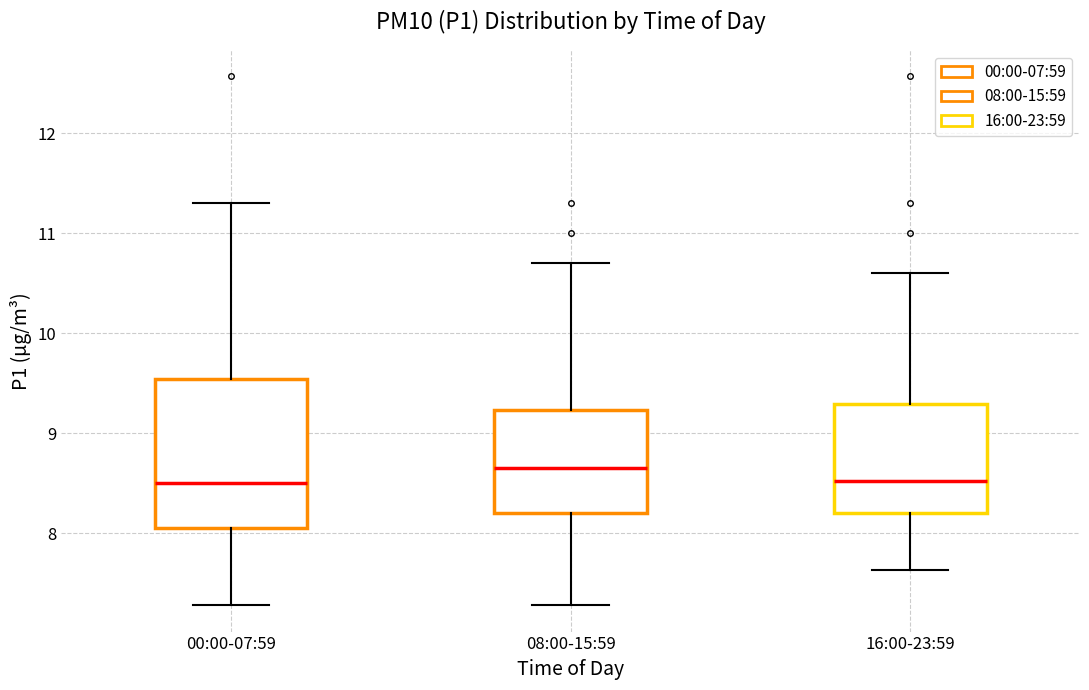

Reading left to right, transcribe this box plot: for each box, give where its median line is, the range the box spans, and where its two whiskers end, as read against the y-axis. The values are not printed on the chart, so give them approximately, as read against the axis.

00:00-07:59: median 8.5, box 8.1 to 9.5, whiskers 7.3 to 11.3
08:00-15:59: median 8.7, box 8.2 to 9.2, whiskers 7.3 to 10.7
16:00-23:59: median 8.5, box 8.2 to 9.3, whiskers 7.6 to 10.6